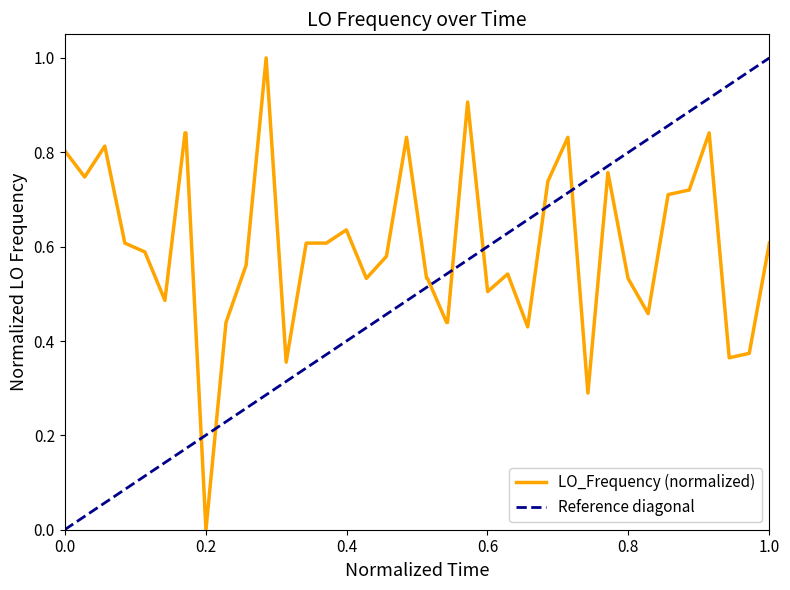

What is the maximum value for LO_Frequency (normalized)?

1.0